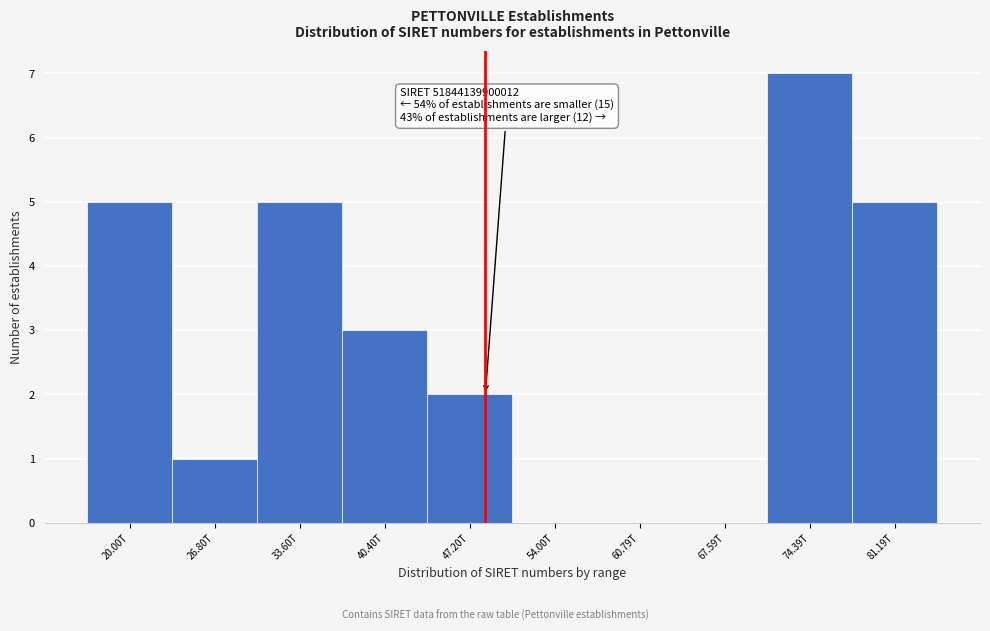

Reading left to right, extract all data points from this chart.

20.00T=5	26.80T=1	33.60T=5	40.40T=3	47.20T=2	54.00T=0	60.79T=0	67.59T=0	74.39T=7	81.19T=5